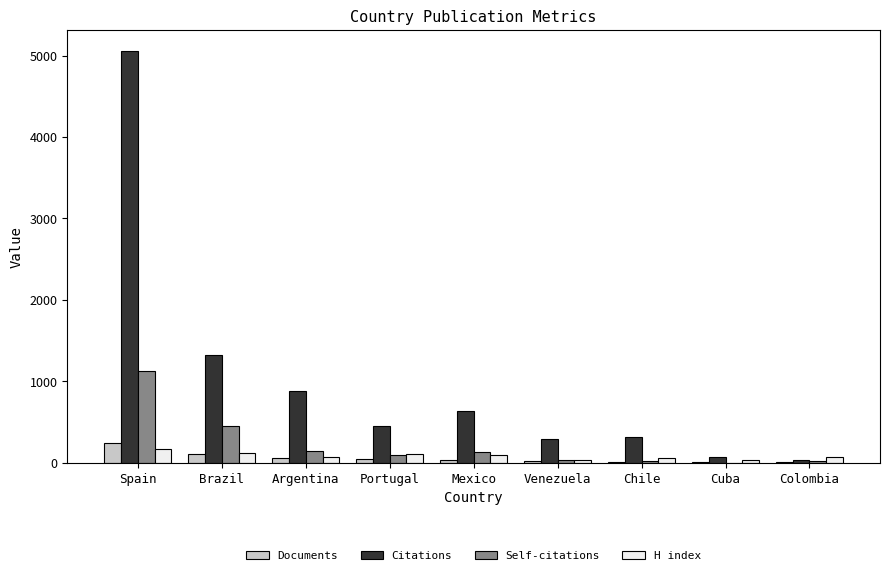

Between Spain and Argentina, which series saw the biggest shift?

Citations